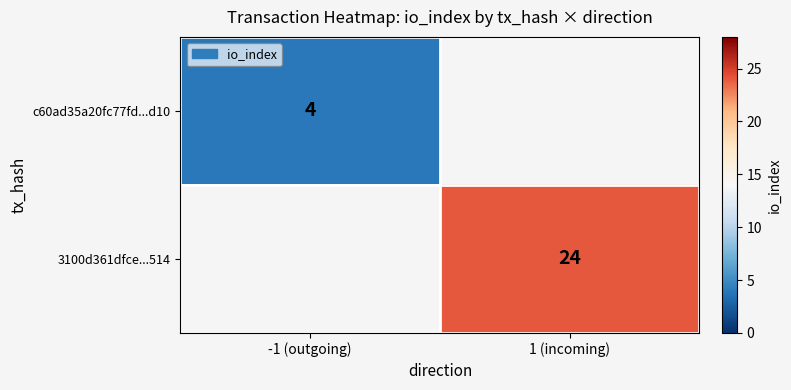

Is it true that c60ad35a20fc77fd...d10 equals 1 at -1 (outgoing)?

False